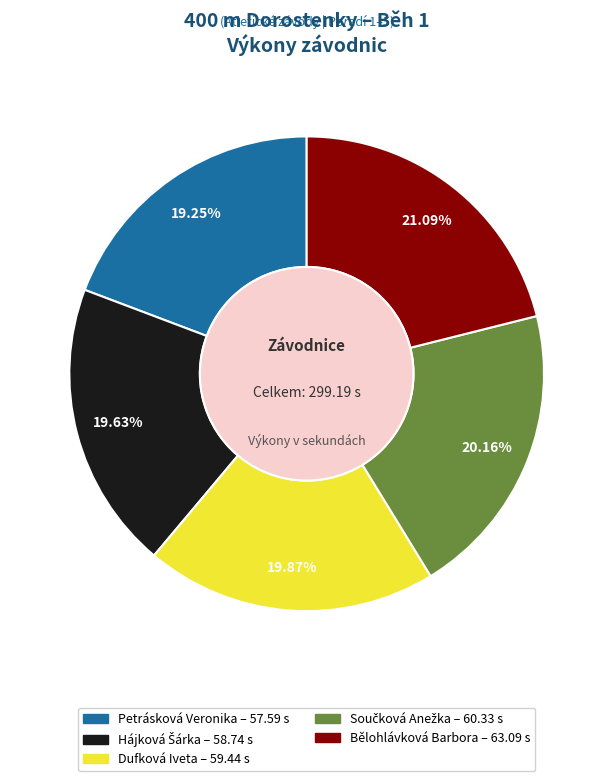

What is the largest slice in the pie chart?

Bělohlávková Barbora